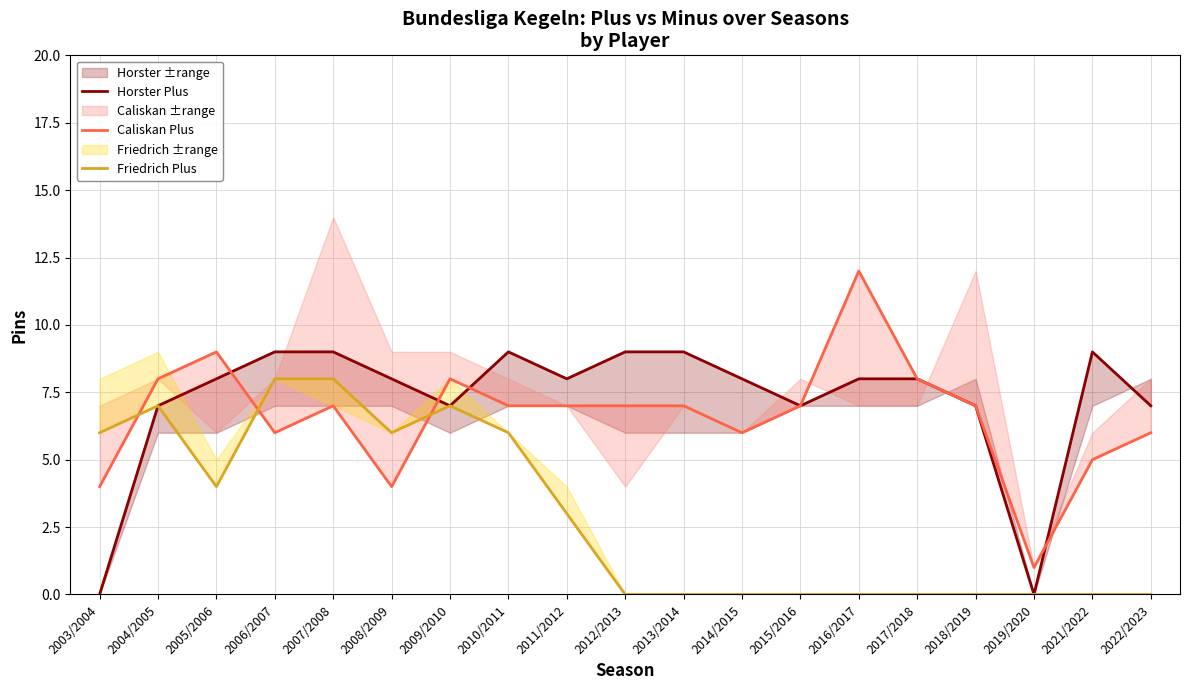

What is the maximum value for Horster Plus?

9